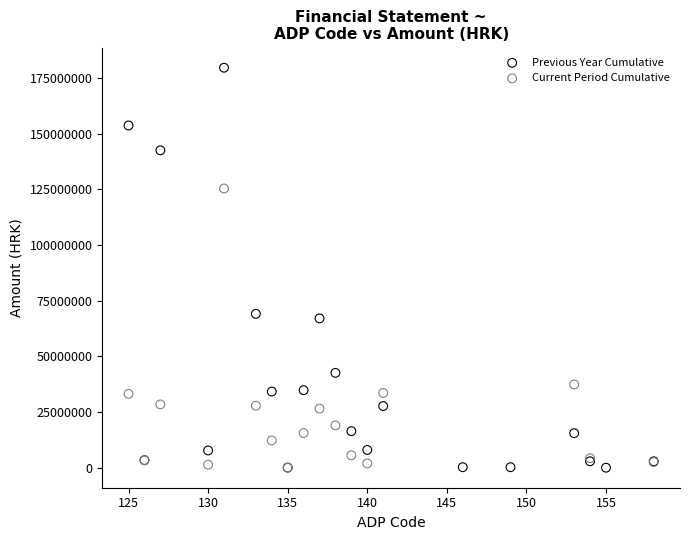

Which series reaches the maximum Y coordinate?

Previous Year Cumulative